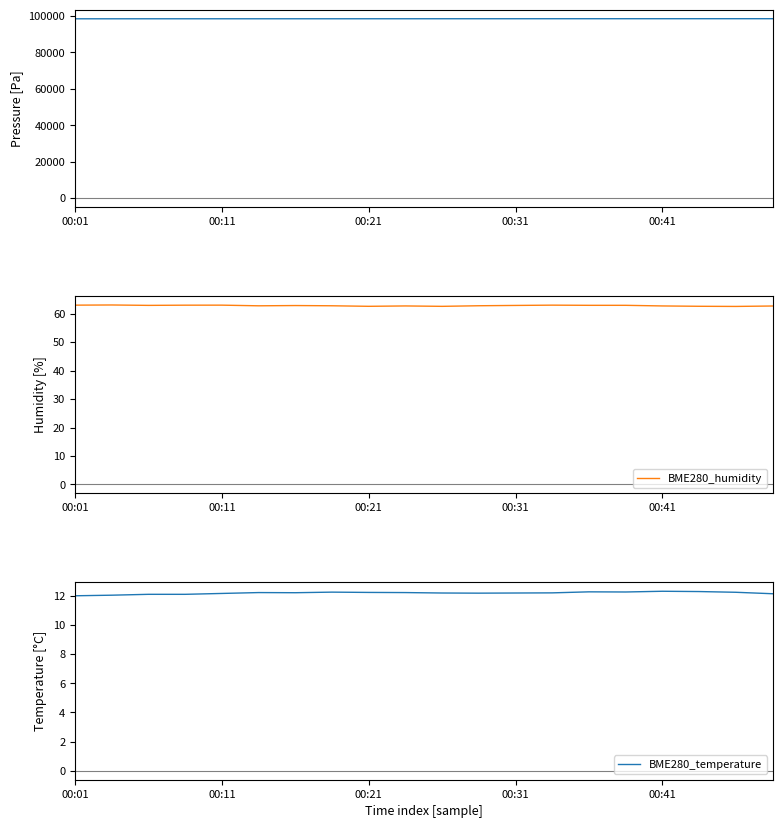

True or false: BME280_pressure has more than 1 points higher than both neighbors.

True